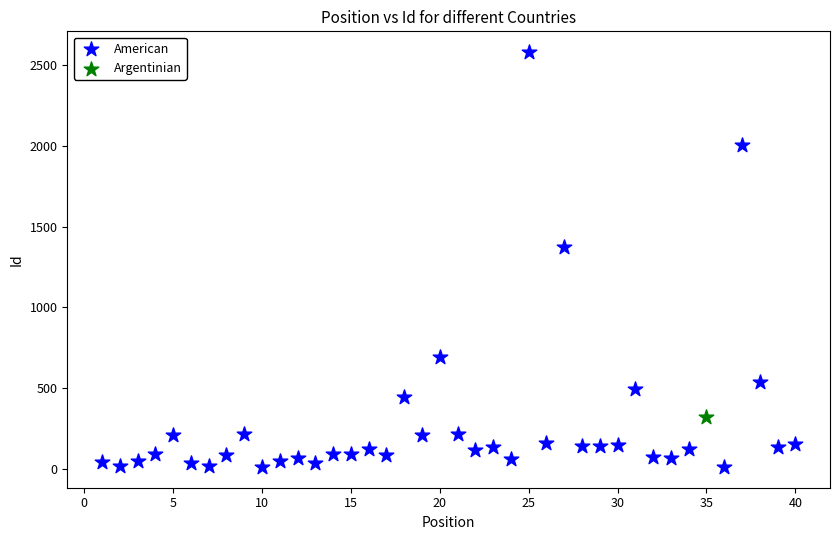

What are all the series names shown in the legend?

American, Argentinian